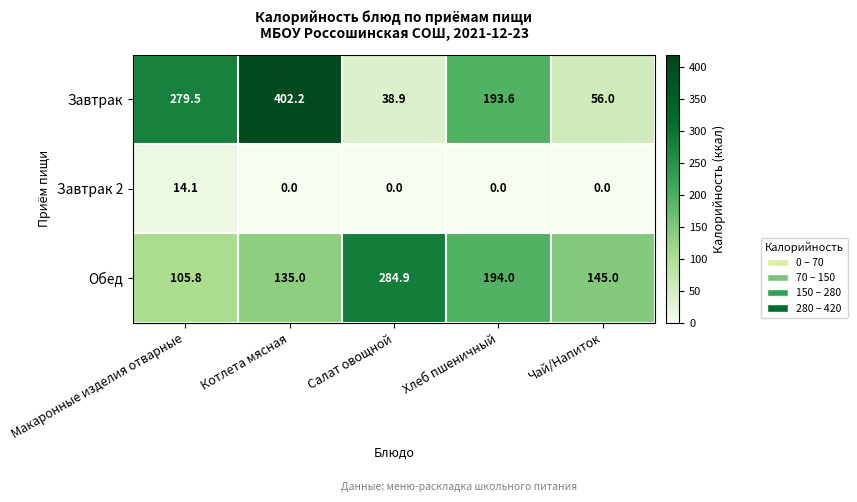

At which label does Завтрак reach its minimum?

Салат овощной